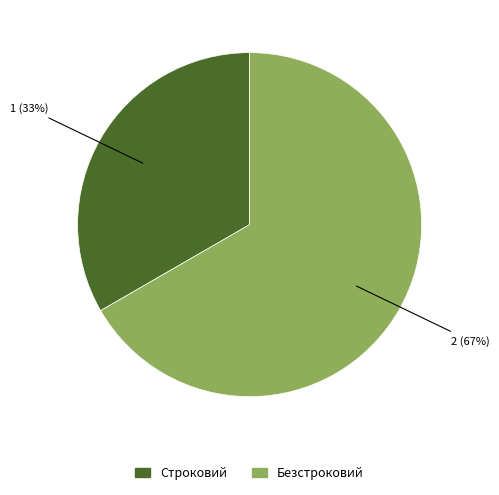

To the nearest percent, what is the combined percentage of Безстроковий and Строковий?

100%